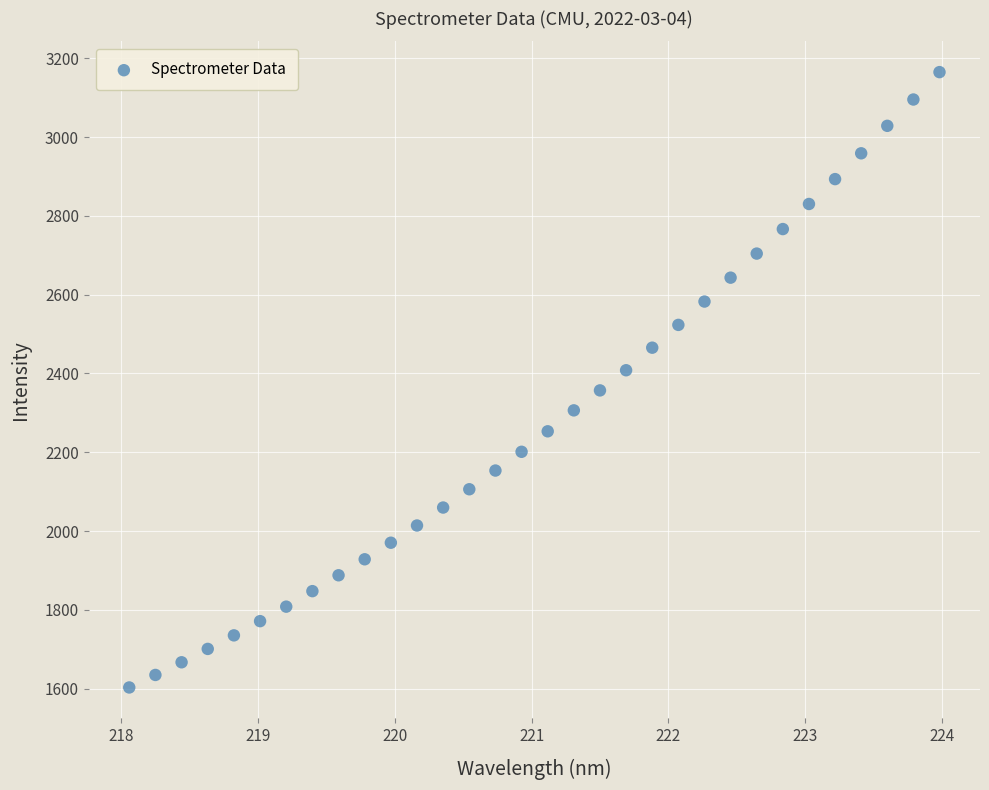

What is the range of X values (max minus min)?

5.9